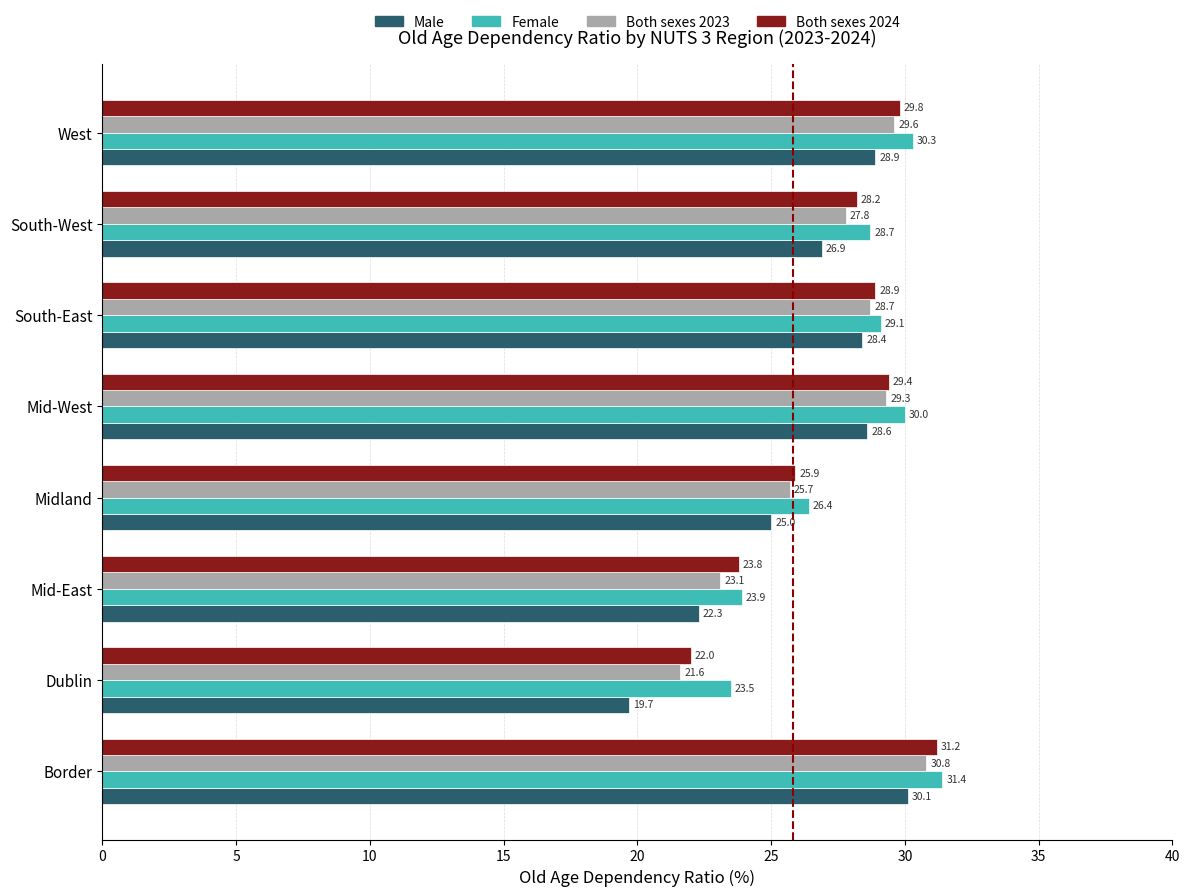

Rank the series by their maximum value, from highest to lowest.

Female, Both sexes 2024, Both sexes 2023, Male